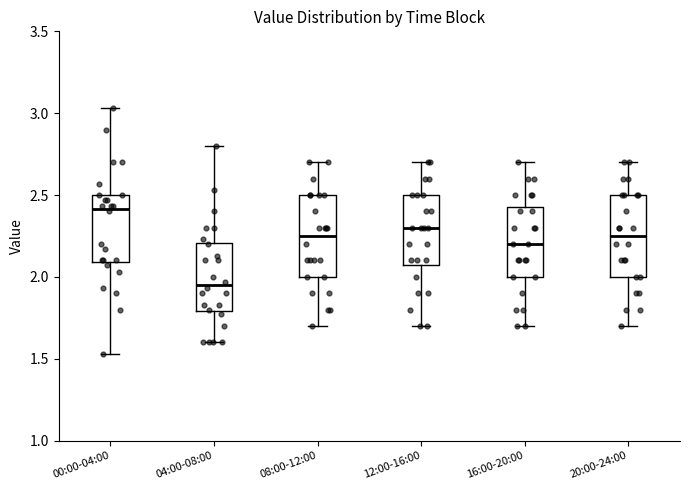

Reading left to right, transcribe this box plot: for each box, give where its median line is, the range the box spans, and where its two whiskers end, as read against the y-axis. The values are not printed on the chart, so give them approximately, as read against the axis.

00:00-04:00: median 2.40, box 2.10 to 2.50, whiskers 1.55 to 3.05
04:00-08:00: median 1.95, box 1.80 to 2.20, whiskers 1.60 to 2.80
08:00-12:00: median 2.25, box 2.00 to 2.50, whiskers 1.70 to 2.70
12:00-16:00: median 2.30, box 2.10 to 2.50, whiskers 1.70 to 2.70
16:00-20:00: median 2.20, box 2.00 to 2.45, whiskers 1.70 to 2.70
20:00-24:00: median 2.25, box 2.00 to 2.50, whiskers 1.70 to 2.70